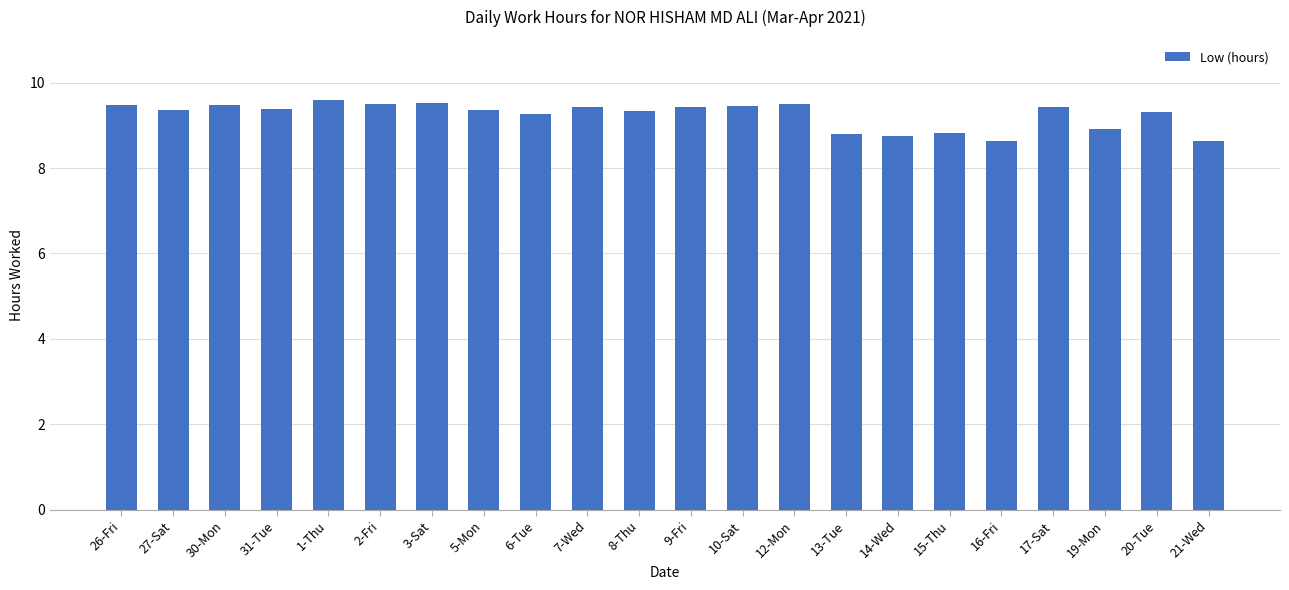

Is it true that the value at 2-Fri is 9.5?

True